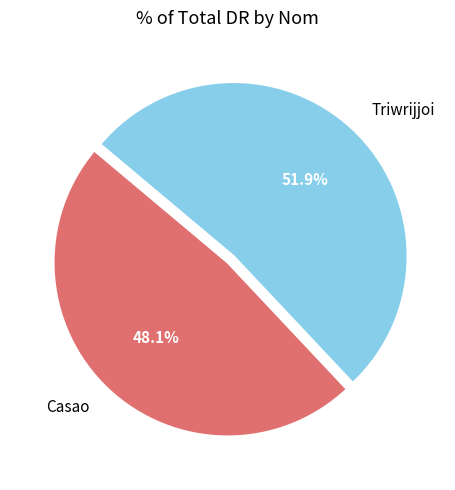

Is the sum of Casao and Triwrijjoi greater than half?

Yes